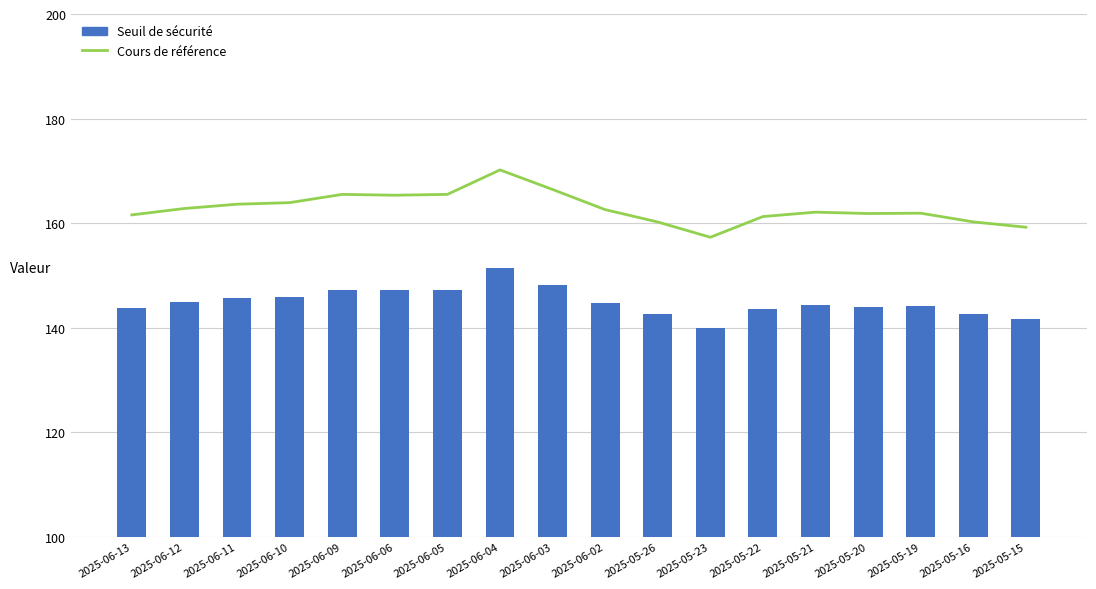

Which series has the largest range (max minus min)?

Cours de référence